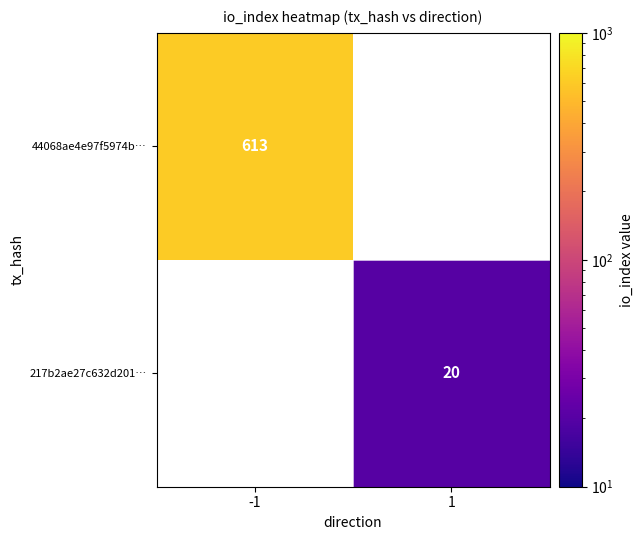

The 217b2ae27c632d201… series shows 20 at 1. True or false?

True